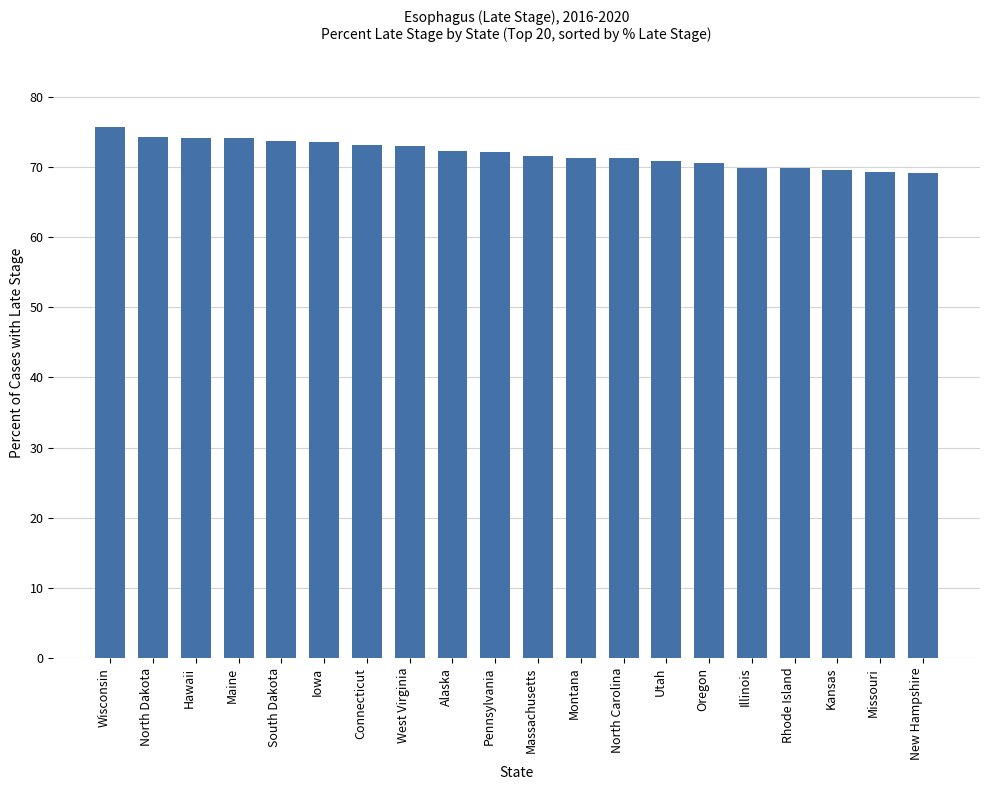

Where does the data first go above 72?

Wisconsin